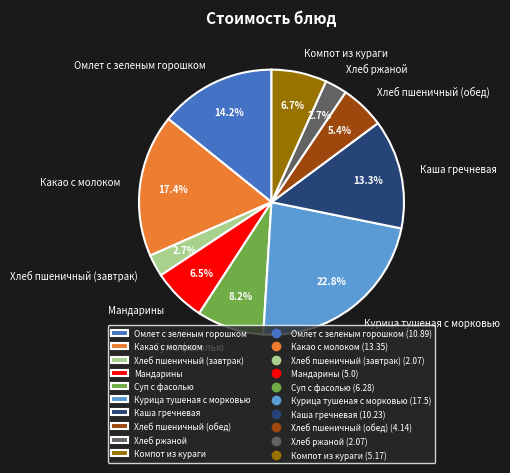

Which has a higher value, Мандарины or Омлет с зеленым горошком?

Омлет с зеленым горошком